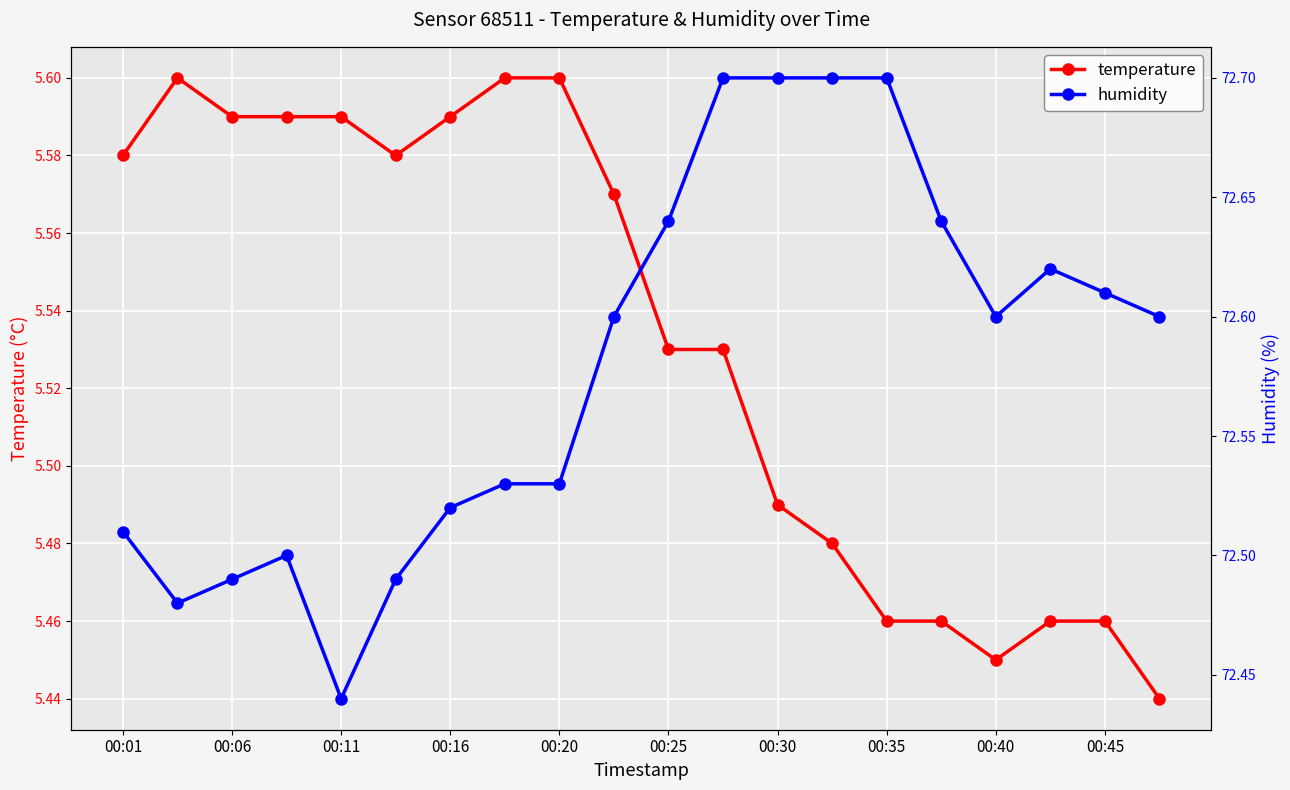

What is the highest value of the humidity series?

72.7